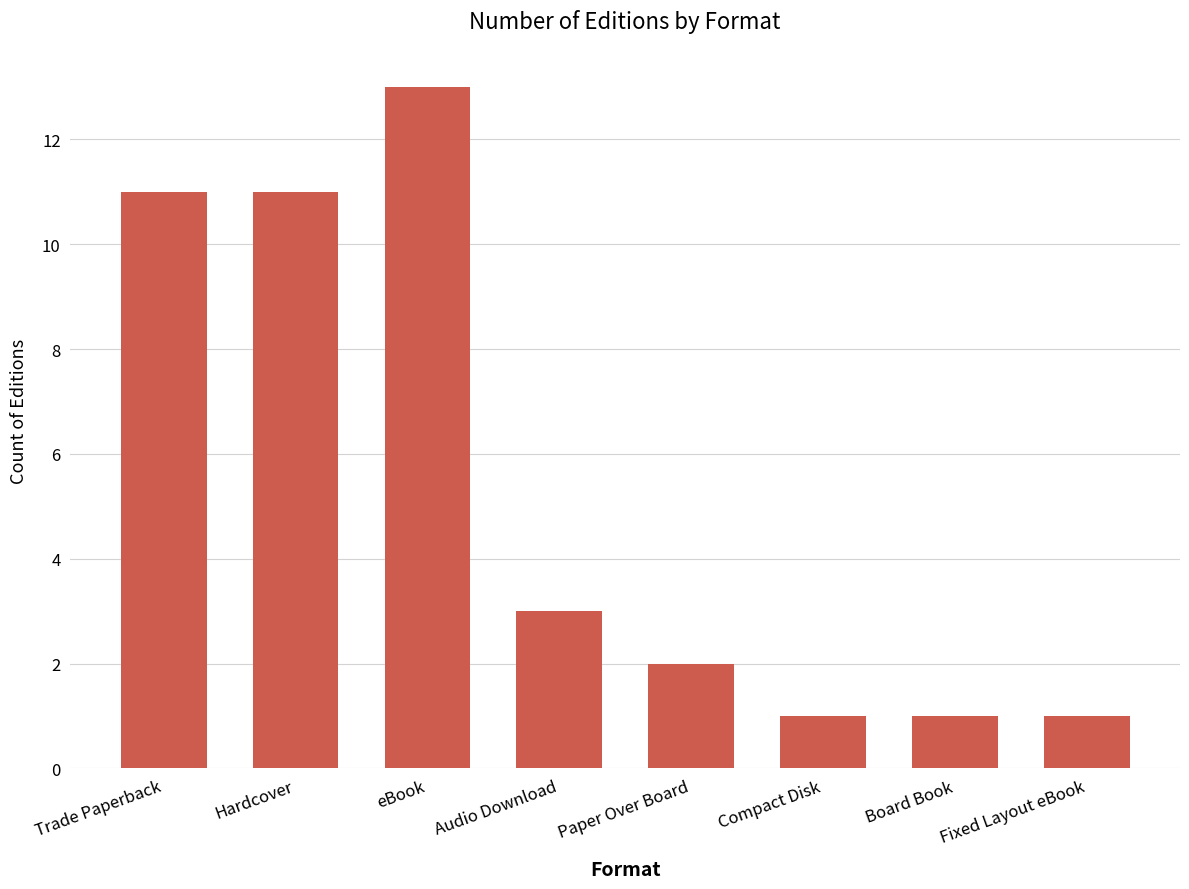

What is the sum of the values at Fixed Layout eBook and Audio Download?

4